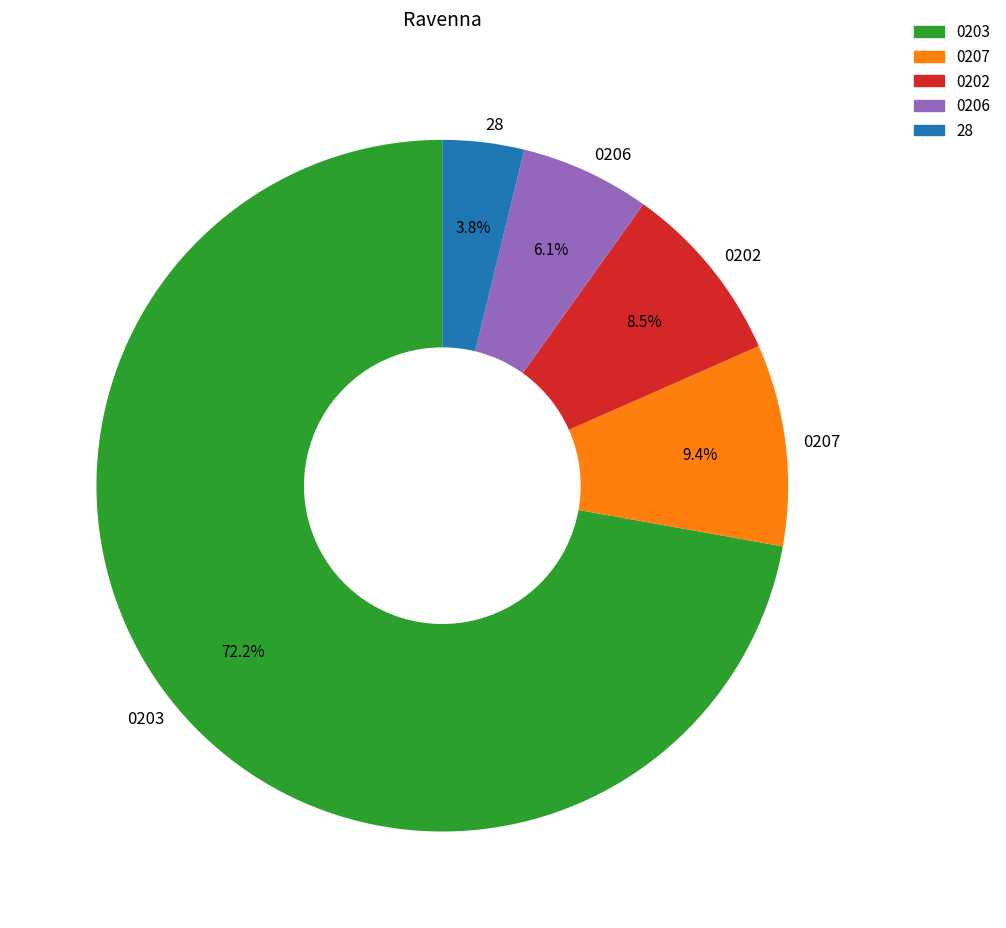

How much of the chart is everything except 0206?

93.9%